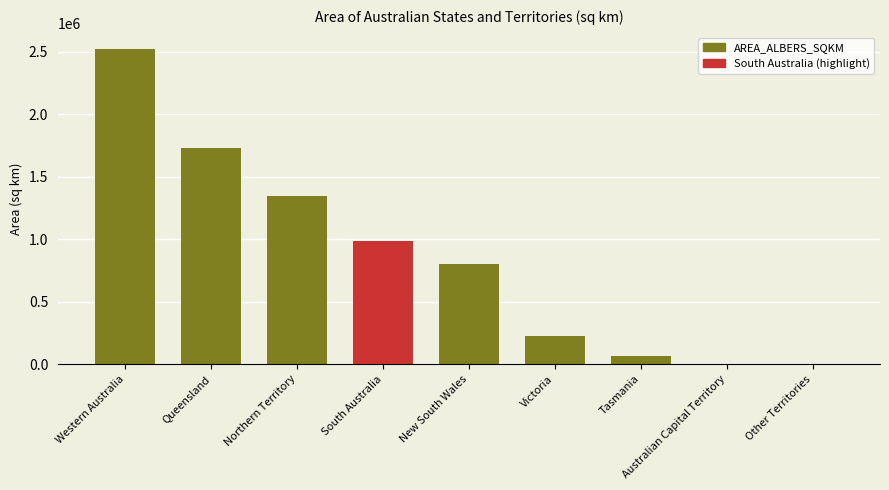

Is it true that the value at Other Territories is 255.7?

True